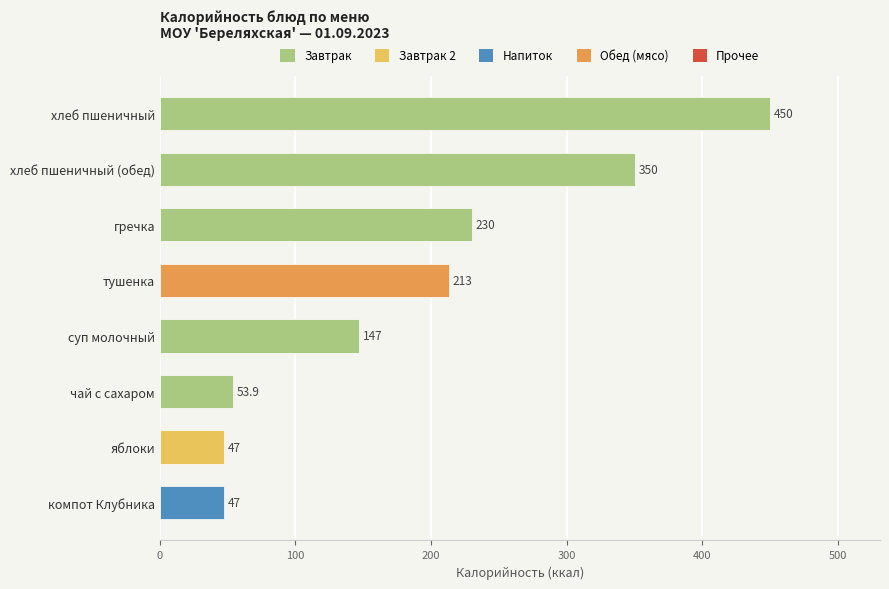

Is it true that the value at гречка is 230.0?

True